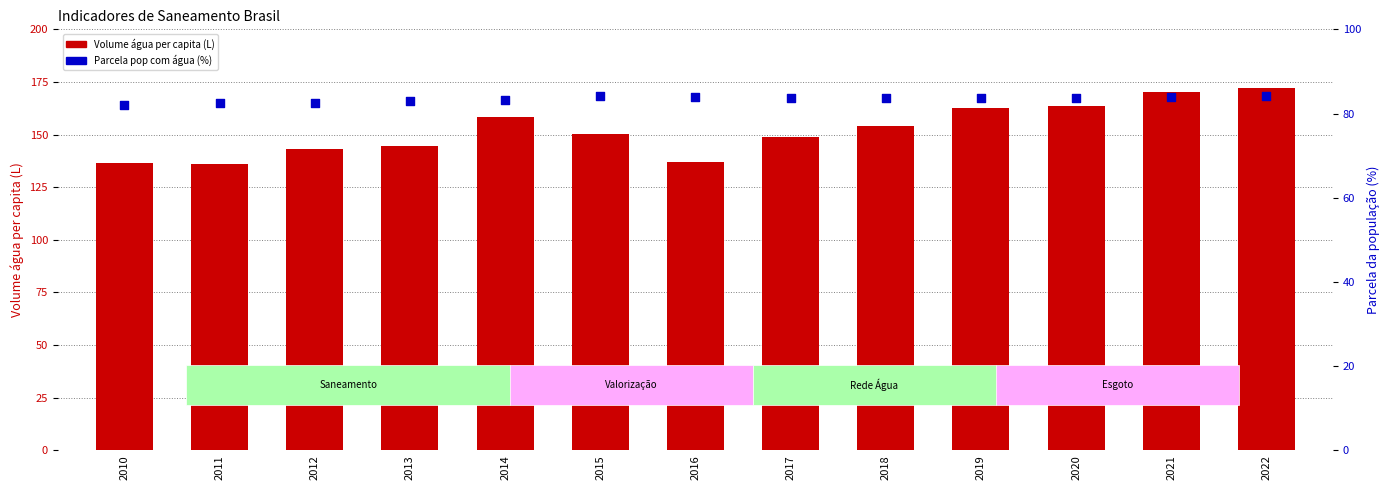

Which series reaches the minimum Y coordinate?

Parcela pop agua (ratio*100)